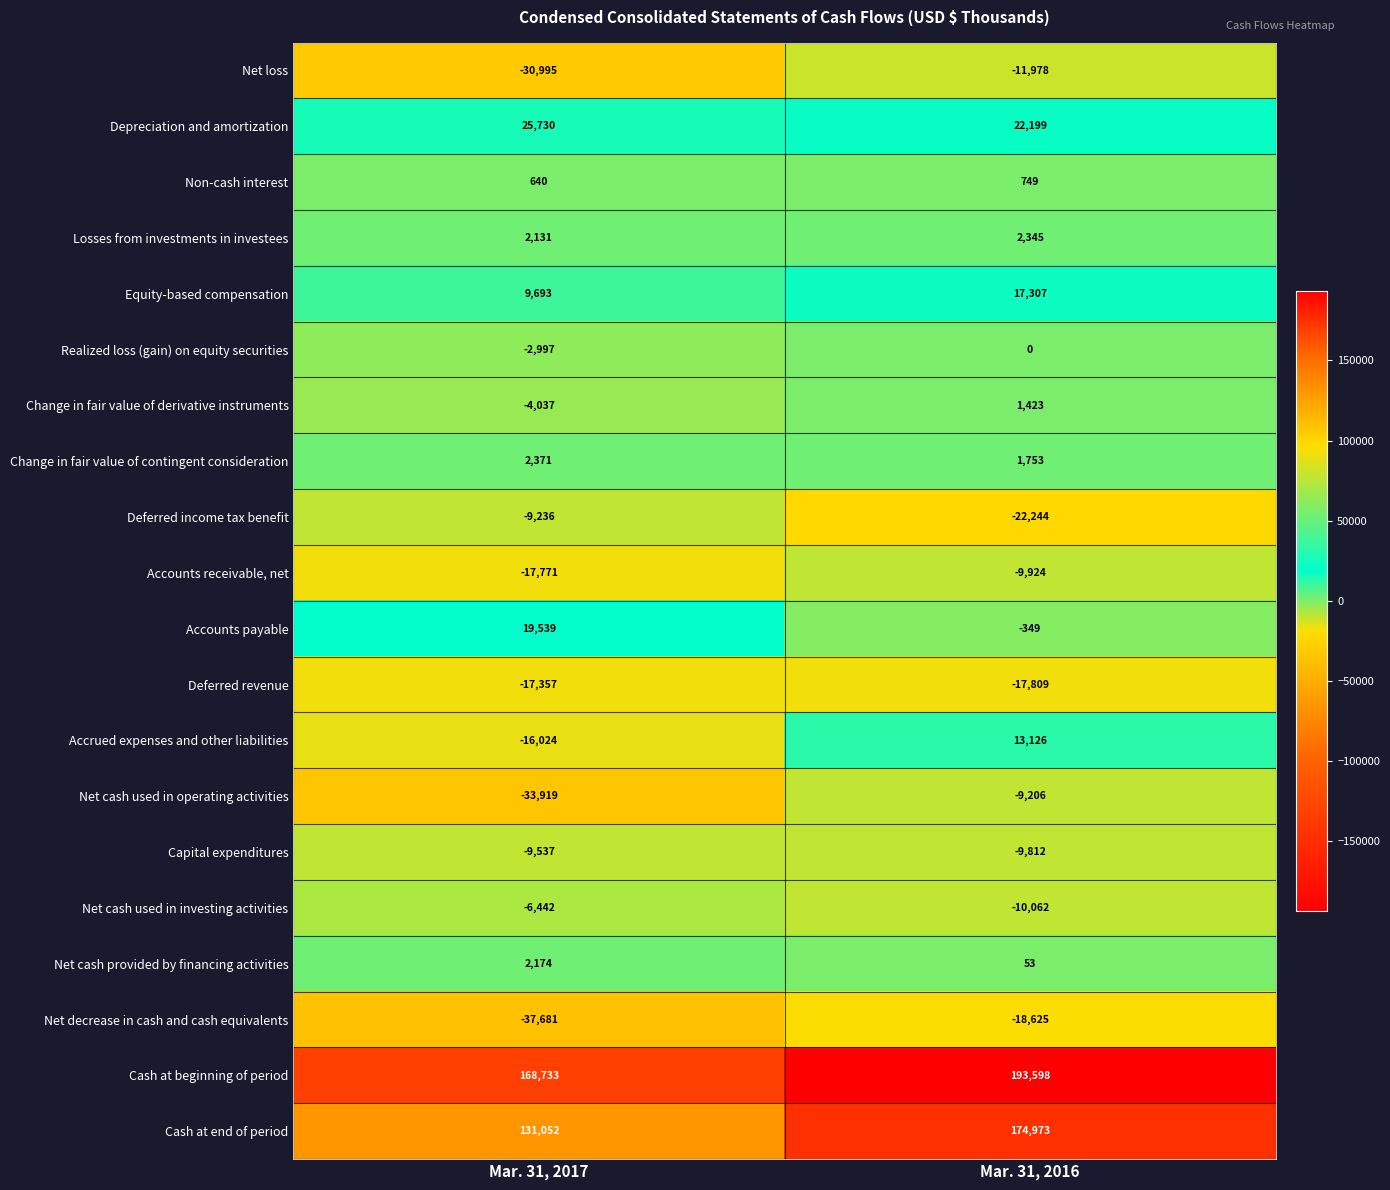

What is the sum of the Net decrease in cash and cash equivalents values at Mar. 31, 2016 and Mar. 31, 2017?

-56306